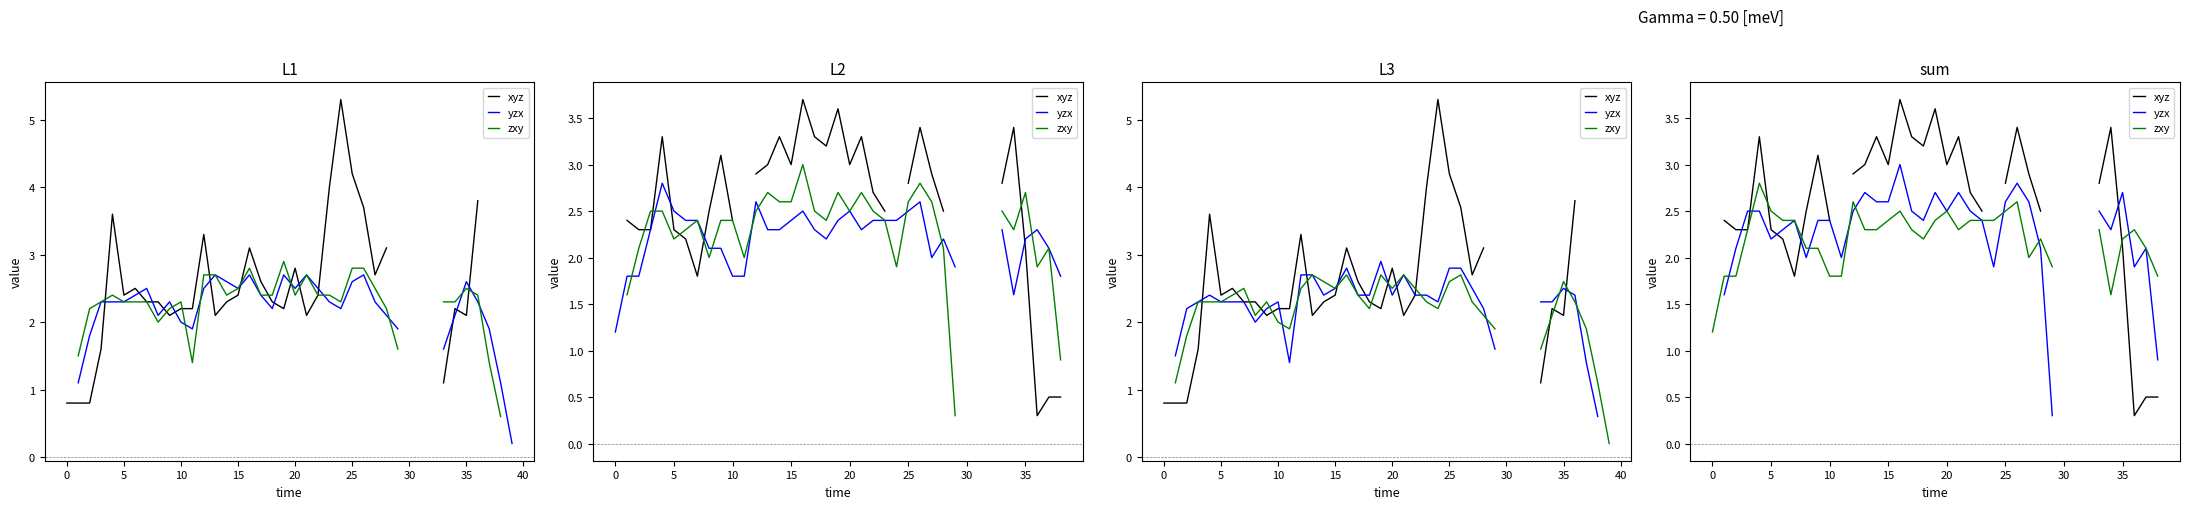

Between 34 and 27, which is larger?

34